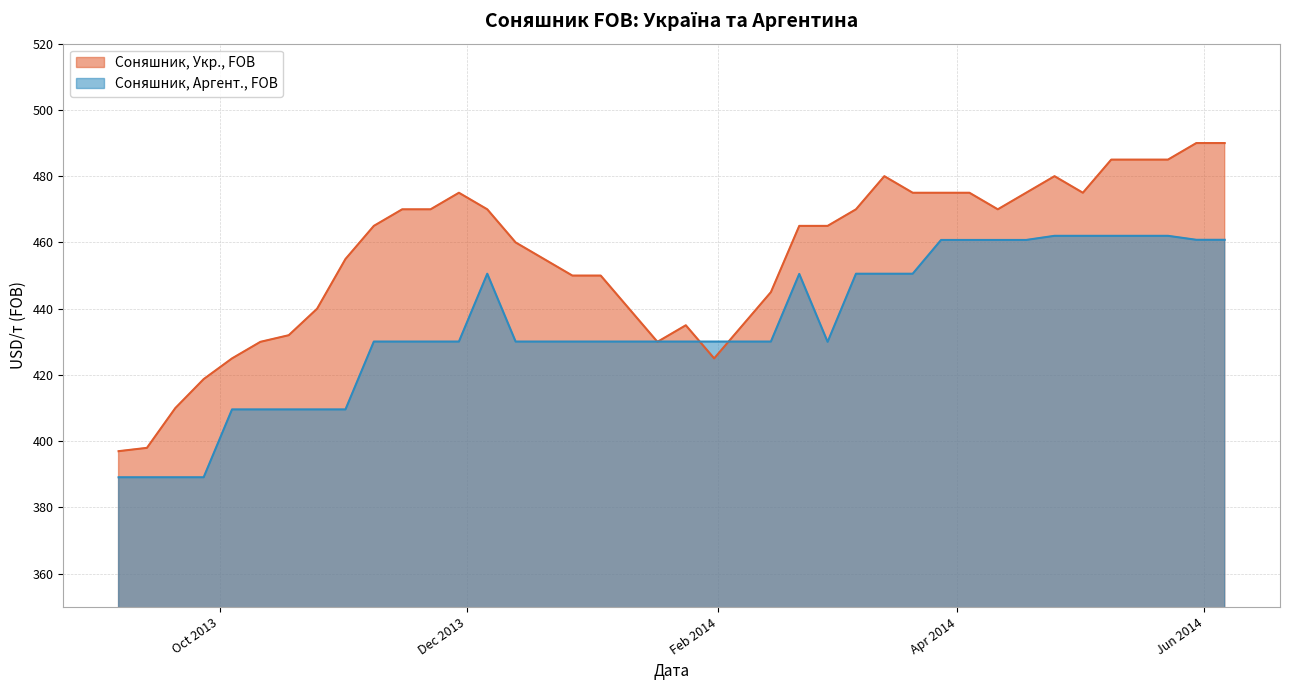

Where do Соняшник, Аргент., FOB and Соняшник, Укр., FOB first cross each other?

2014-01-10 and 2014-01-17